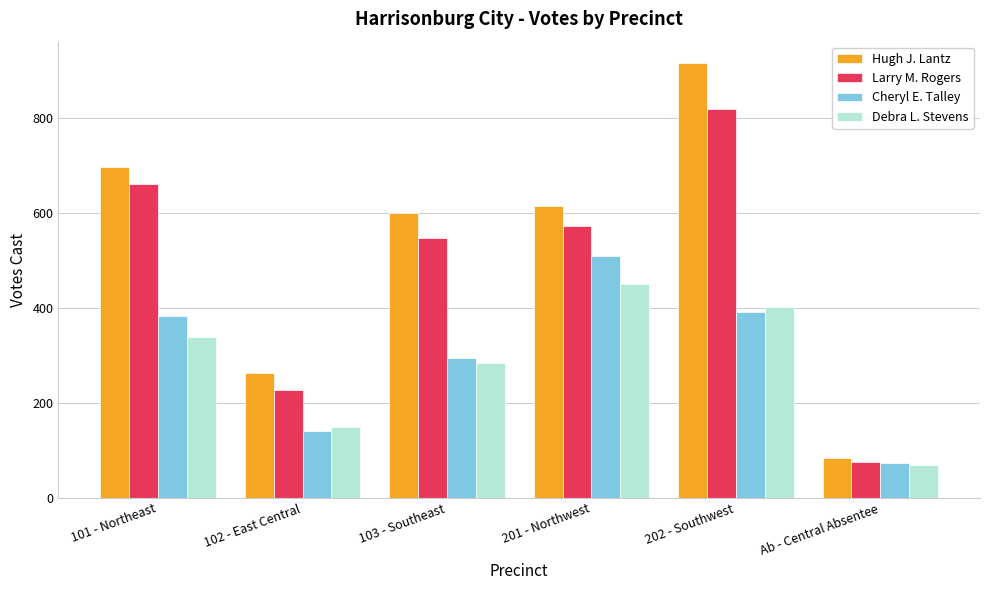

List the labels in order of Larry M. Rogers value, smallest first.

Ab - Central Absentee, 102 - East Central, 103 - Southeast, 201 - Northwest, 101 - Northeast, 202 - Southwest